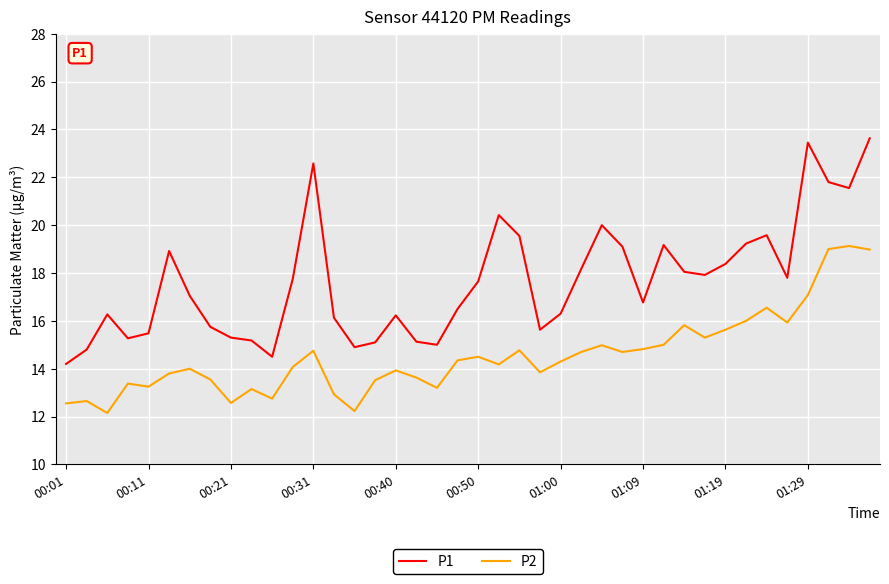

Which series has the largest total across all categories?

P1